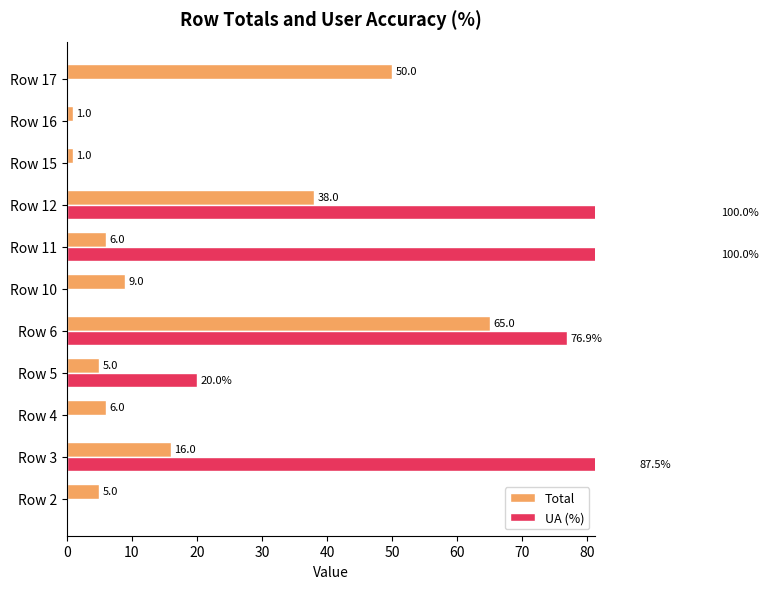

The value of UA (%) at Row 16 is 0.0. True or false?

True